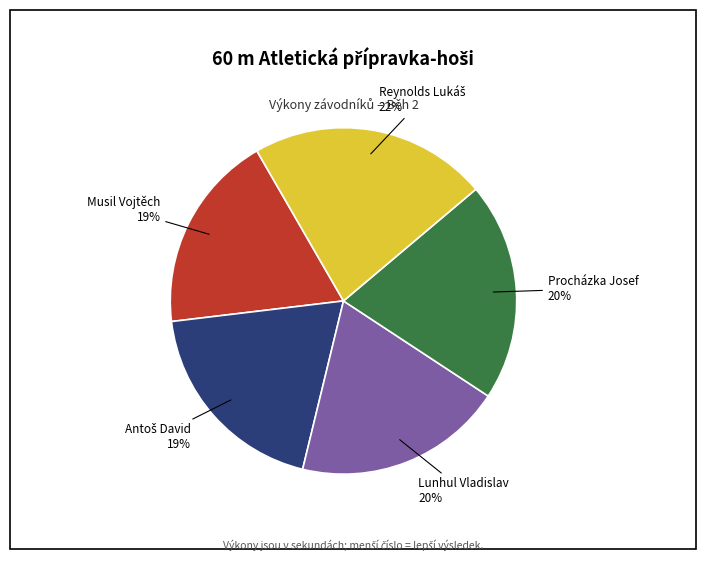

What percentage is the Lunhul Vladislav slice, to the nearest percent?

20%